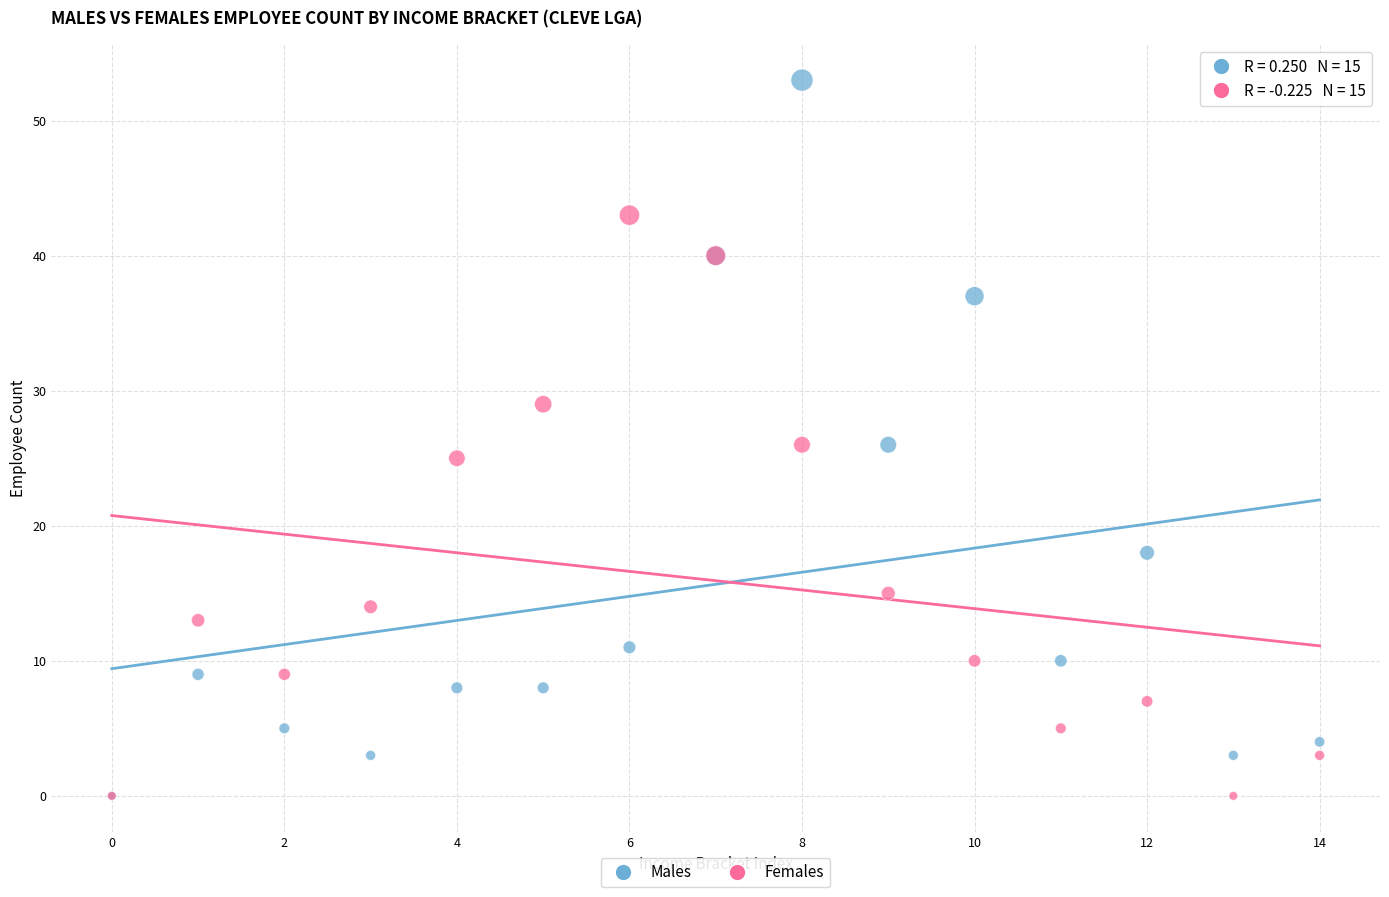

In the Females series, what Y value is closest to 21?

25